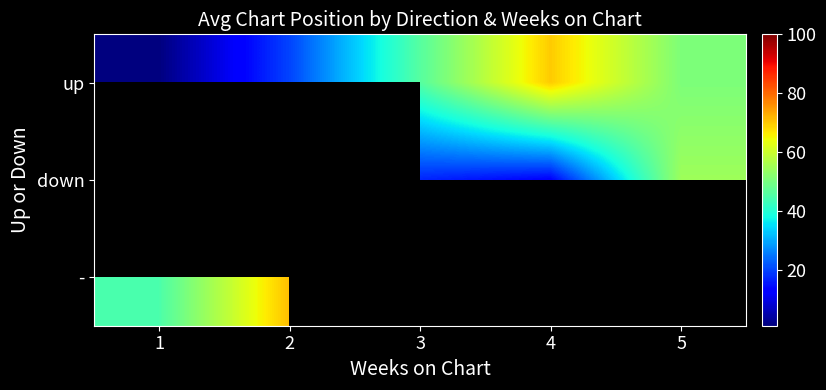

Where does the up series first go above 46?

4